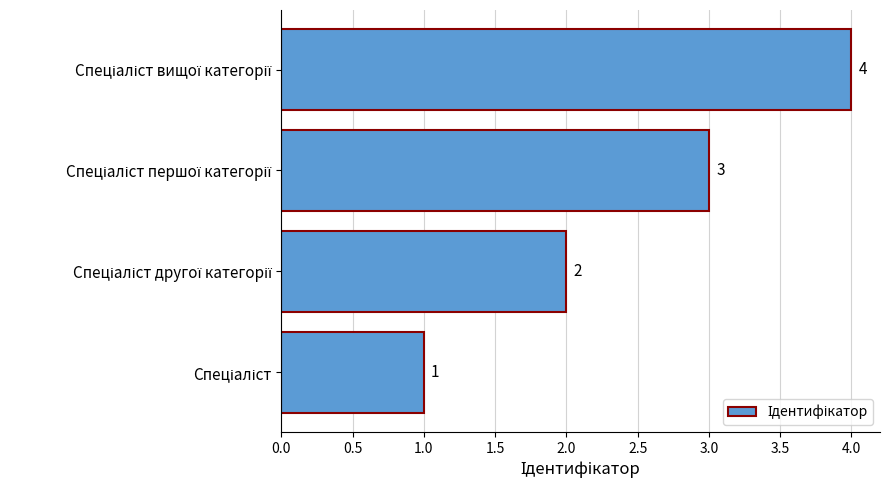

Count the values in the range 2 to 4.

3